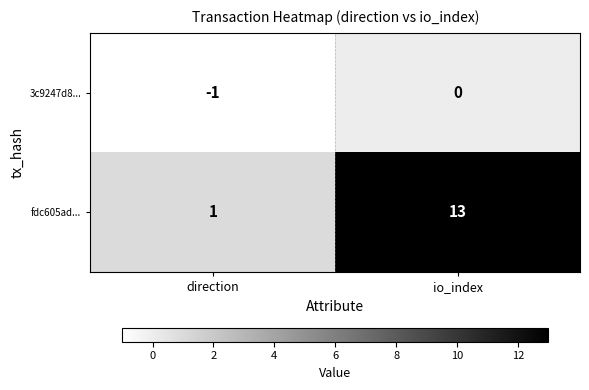

What is the sum of all fdc605ad... values?

14